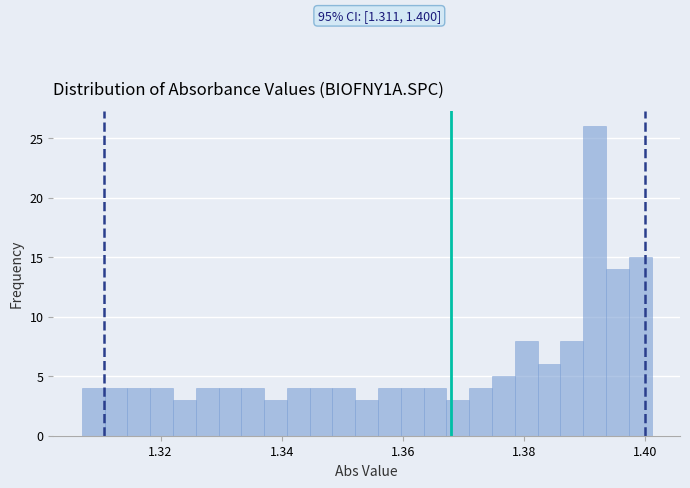

Read against the x-axis, roughly where is the centre of the tallest bar?

1.392